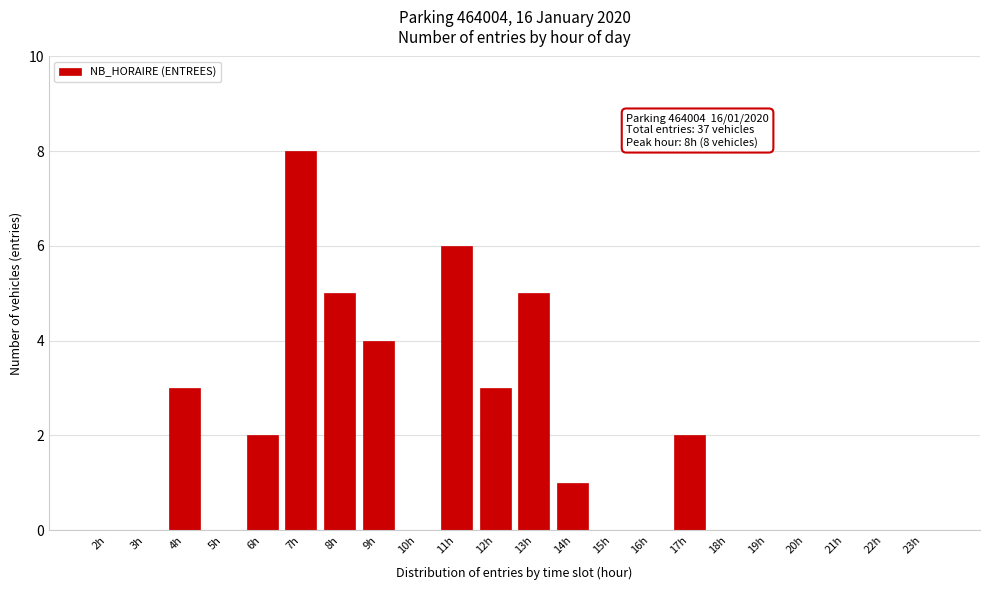

Reading left to right, transcribe all the data shown in this chart.

2h=0	3h=0	4h=3	5h=0	6h=2	7h=8	8h=5	9h=4	10h=0	11h=6	12h=3	13h=5	14h=1	15h=0	16h=0	17h=2	18h=0	19h=0	20h=0	21h=0	22h=0	23h=0